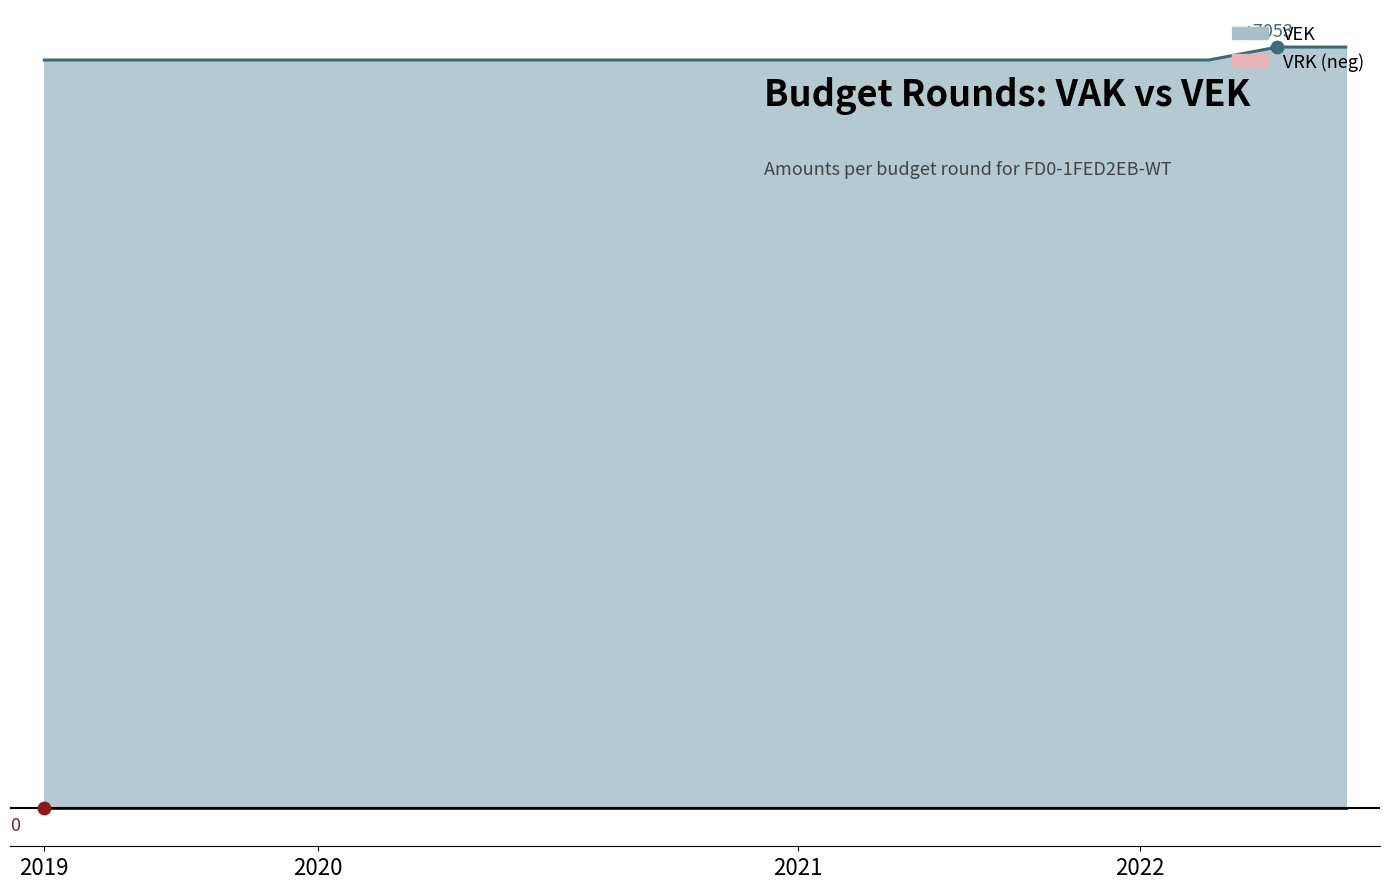

What is the total value across all series at 2022?

6933